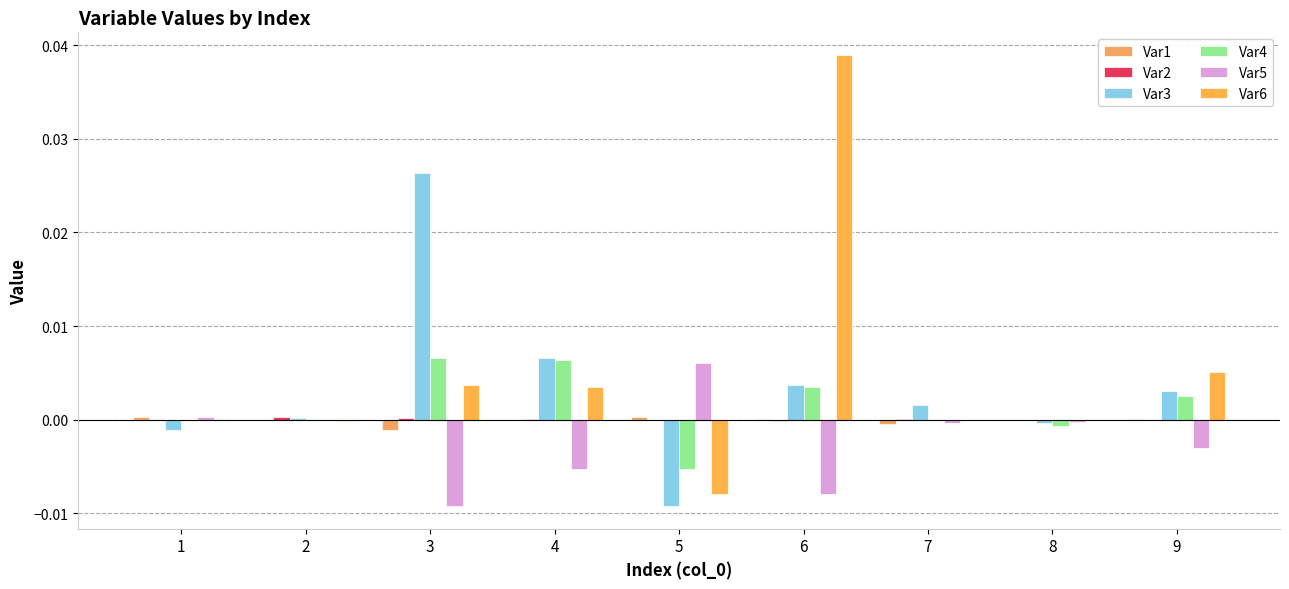

How many data points does each series have?

9